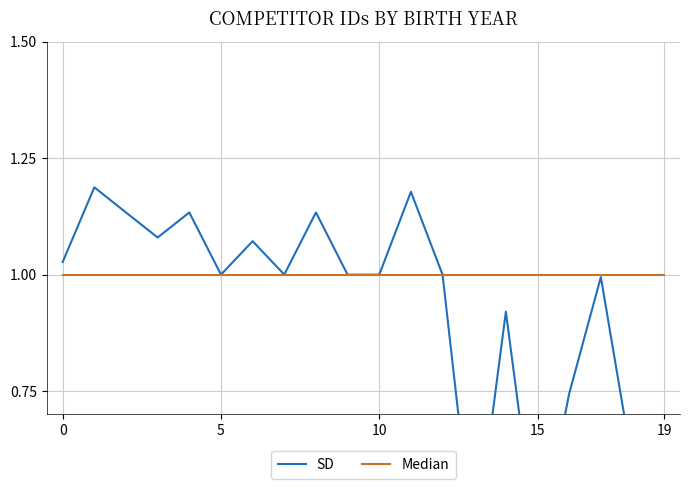

Where do SD and Median first cross each other?

8 and 9